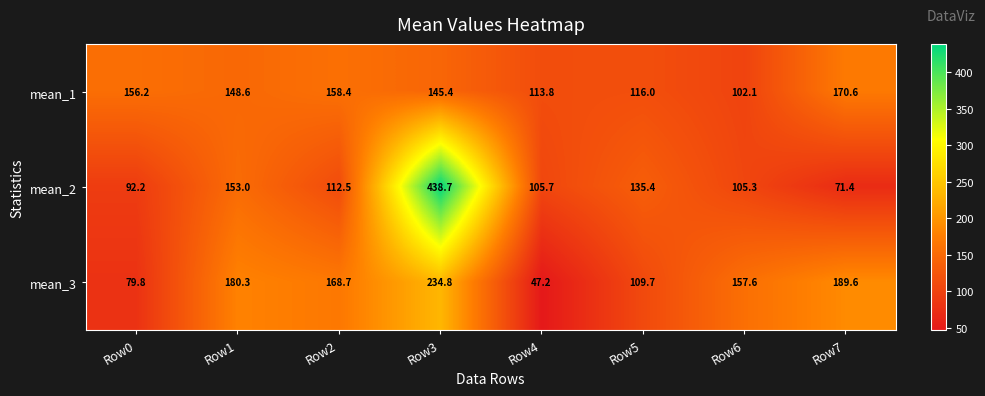

At Row2, list the series in order from largest to smallest.

mean_3, mean_1, mean_2